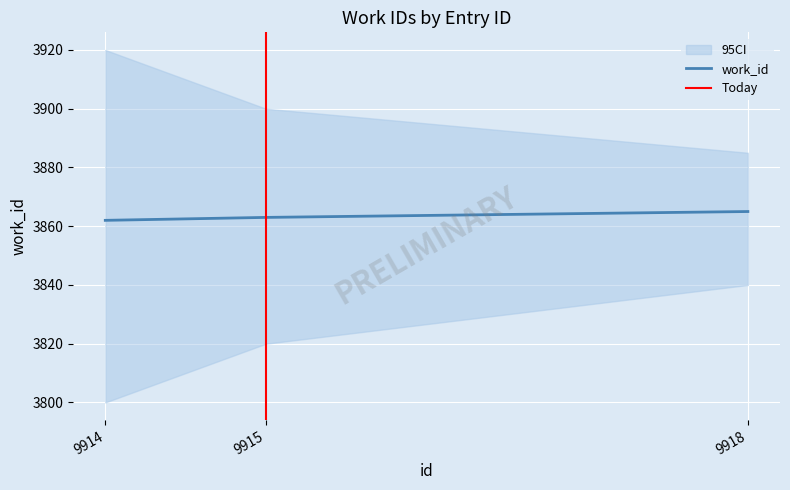

True or false: the data shows 2009 at 9915.

False